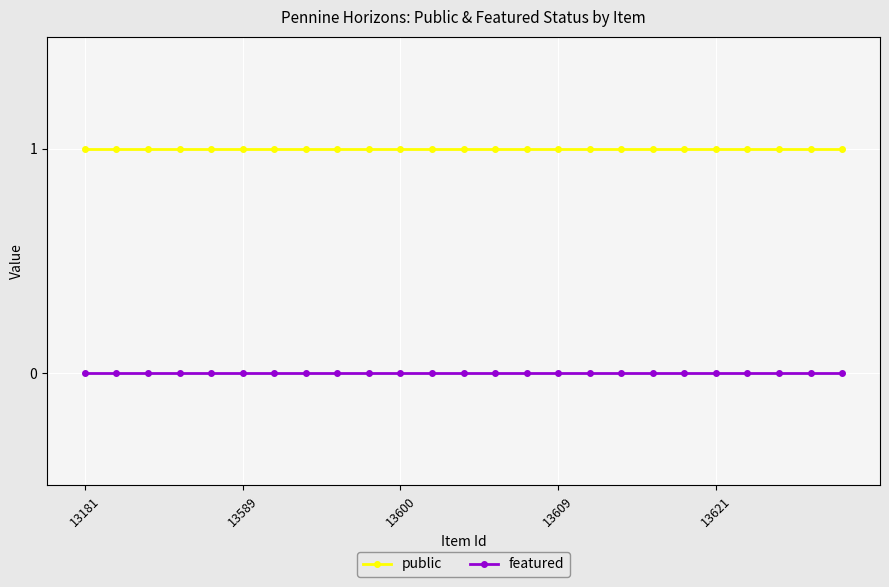

What is the minimum value for public?

1